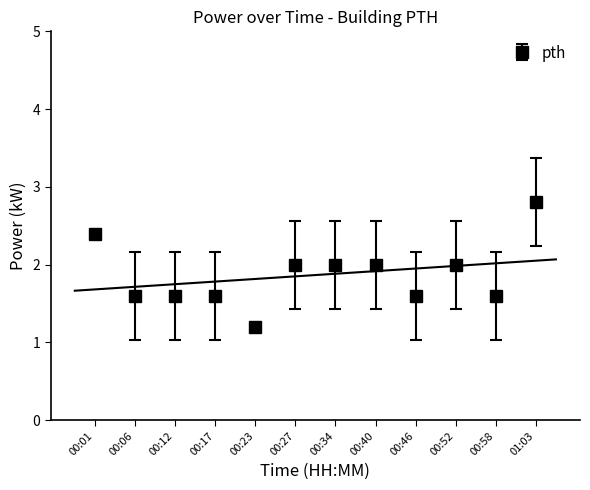

The value of pth at 00:58 is 1.6. True or false?

True